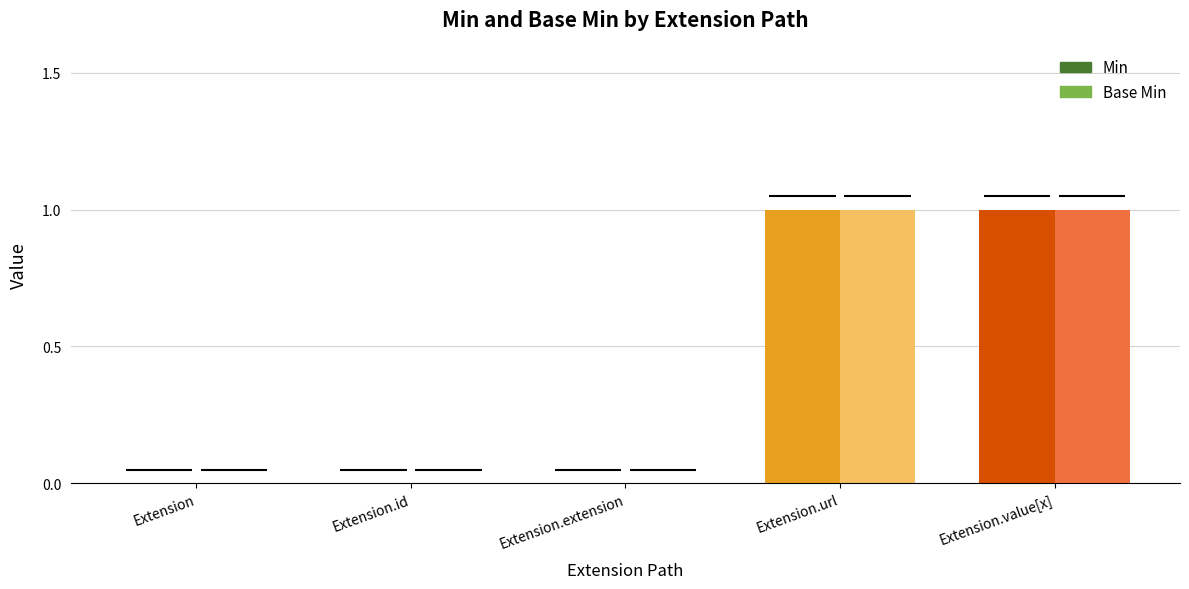

What is the total value across all series at Extension.value[x]?

2